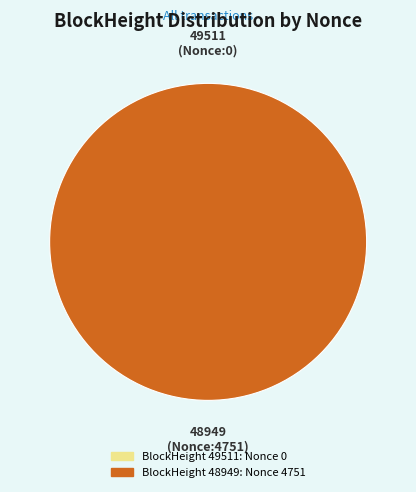

Does 48949 account for over 50% of the chart?

Yes